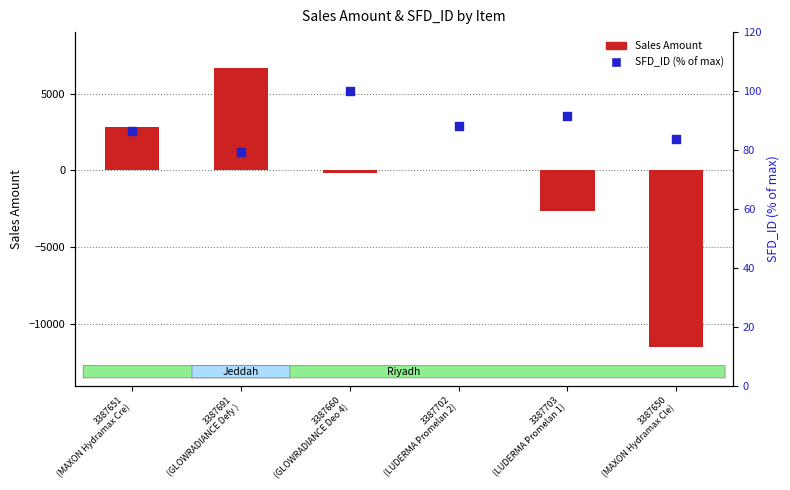

Which series reaches the maximum Y coordinate?

Sales Amount